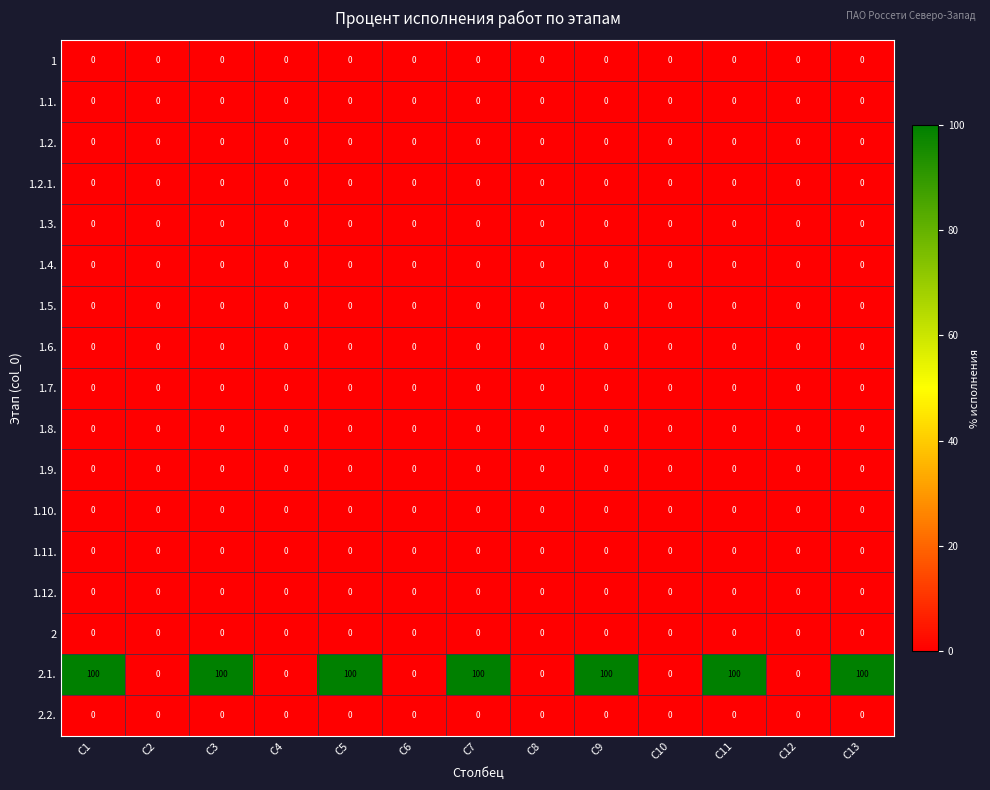

The 2.1. series shows 0 at C4. True or false?

True